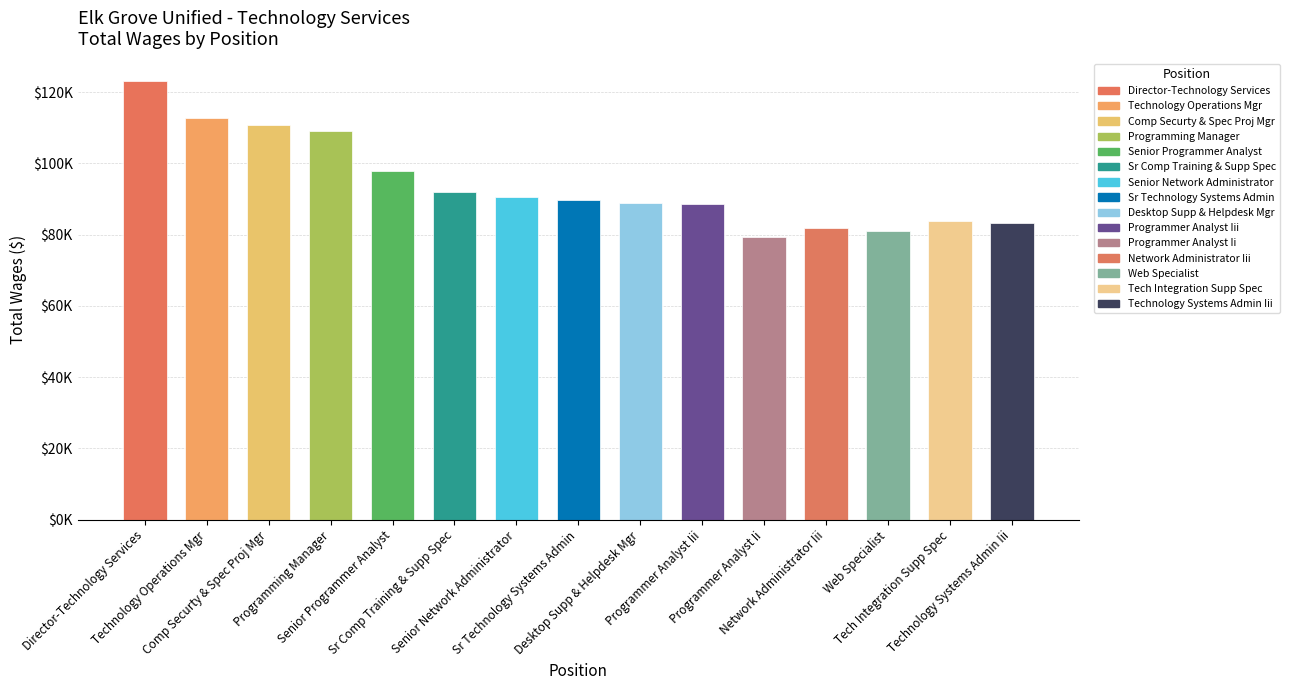

True or false: the data shows 91921 at Sr Comp Training & Supp Spec.

True